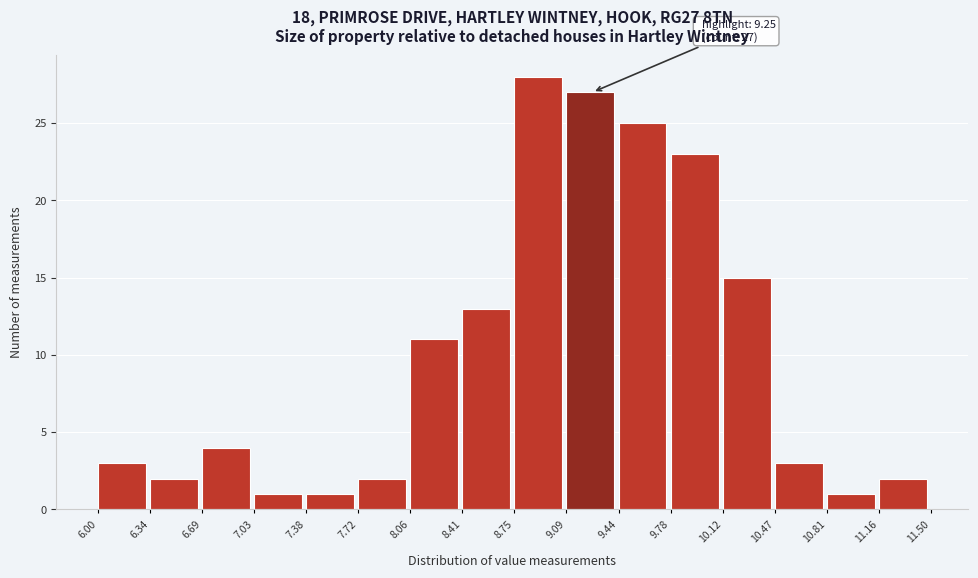

Which range on the x-axis has the tallest bar?

8.75 to 9.09